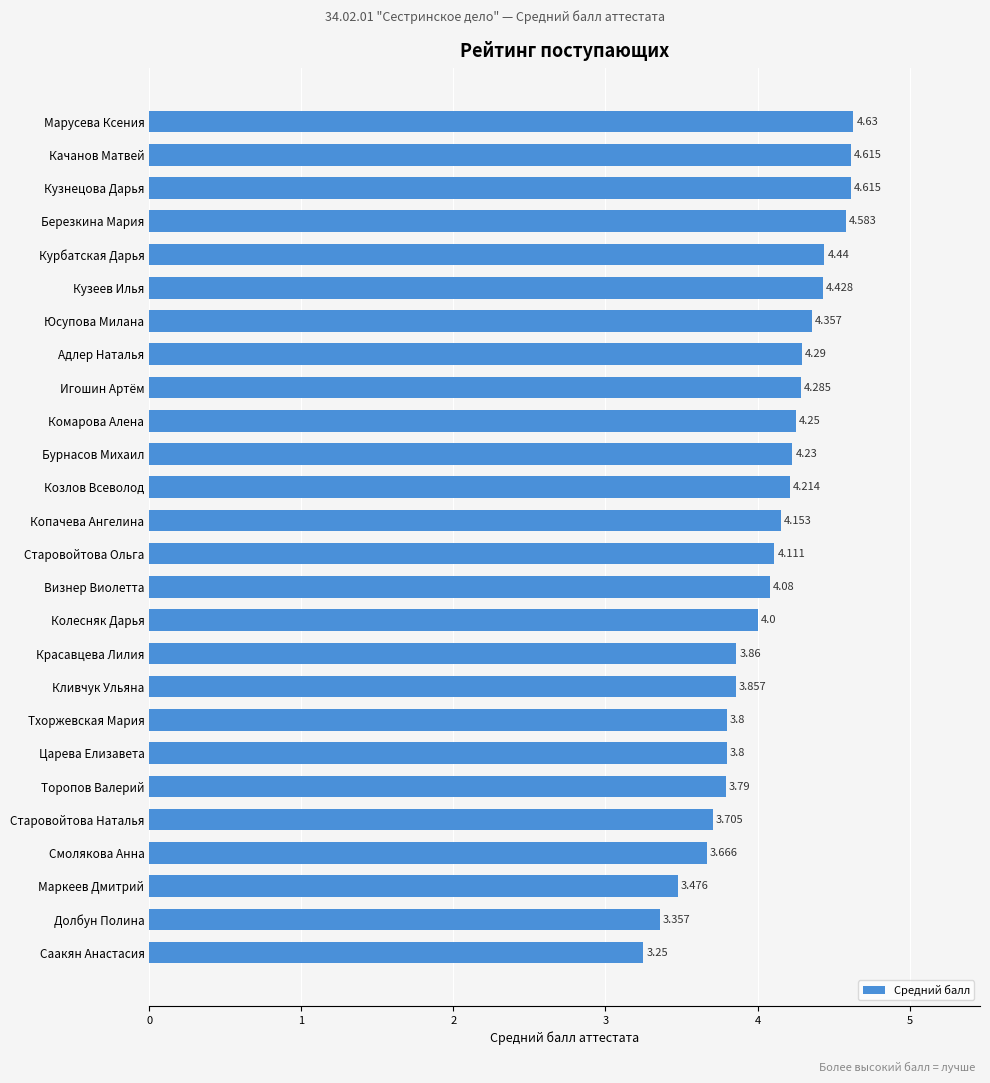

How many series are shown in this chart?

1